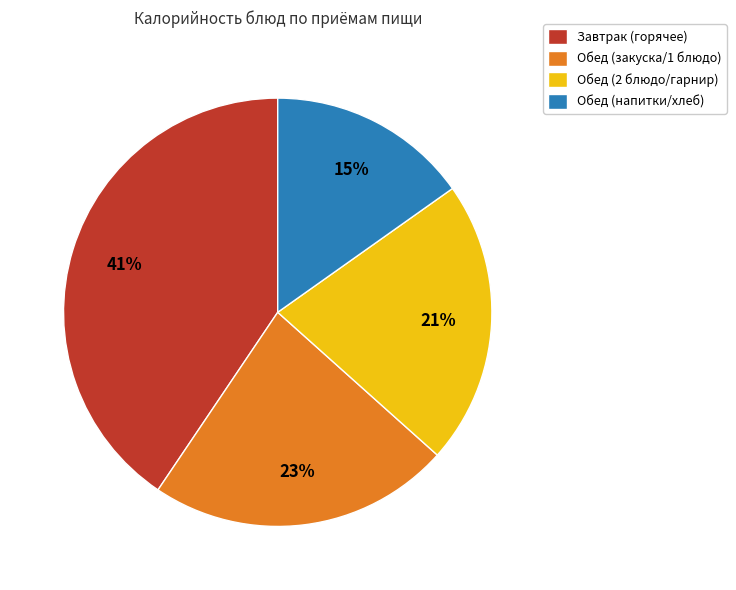

Is there any slice that represents more than half of the pie?

No